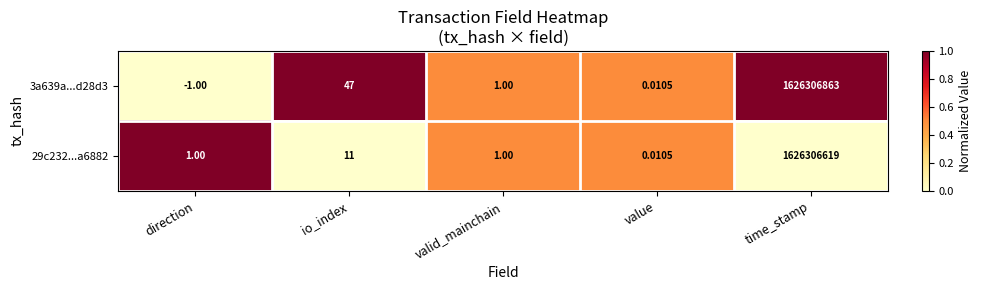

What is the difference between the highest and lowest values at time_stamp?

244.0